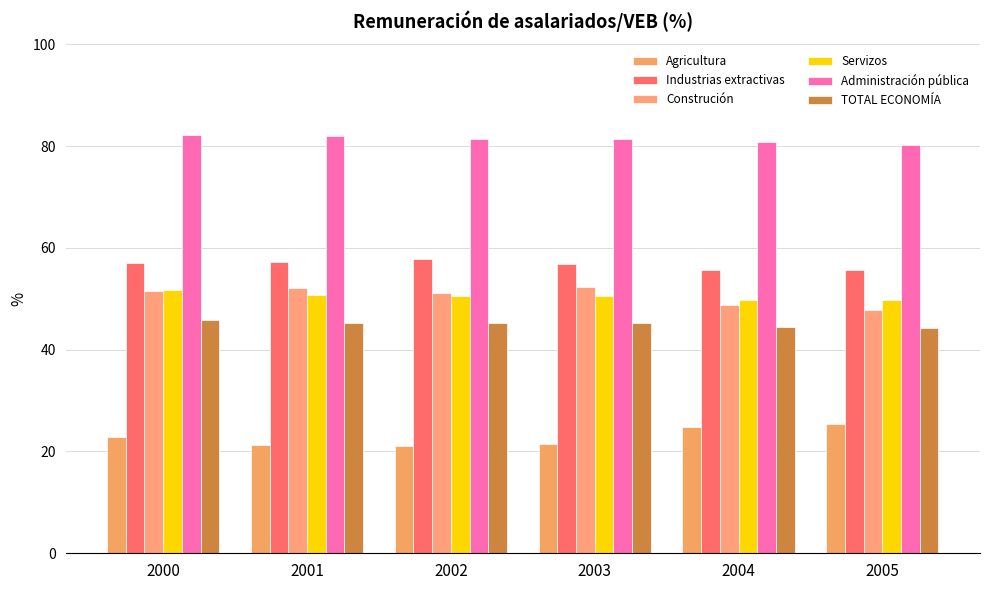

Between 2002 and 2005, which is larger?

2005